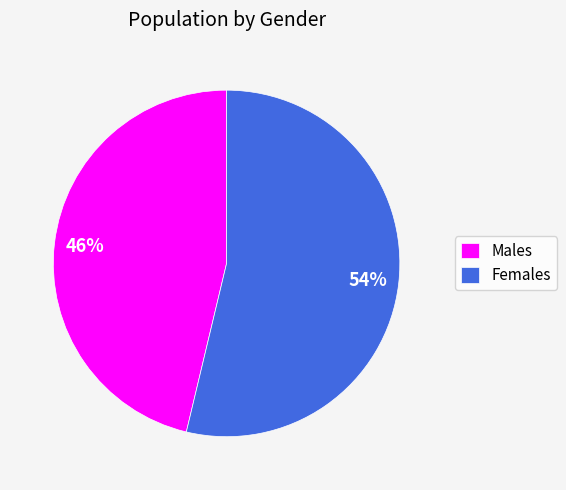

To the nearest percent, what percentage of the pie is Males?

46%